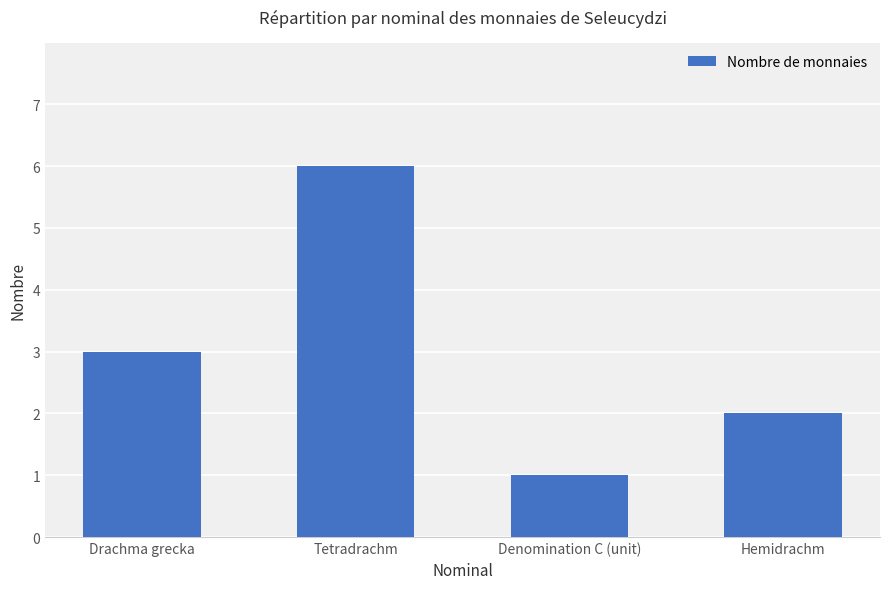

What value does the data have at Denomination C (unit)?

1